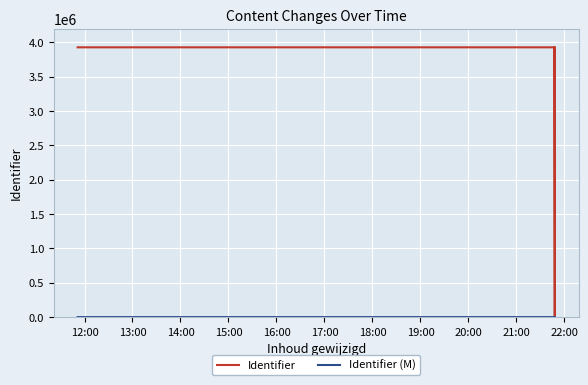

Rank the series by their average value, from lowest to highest.

Identifier (M), Identifier